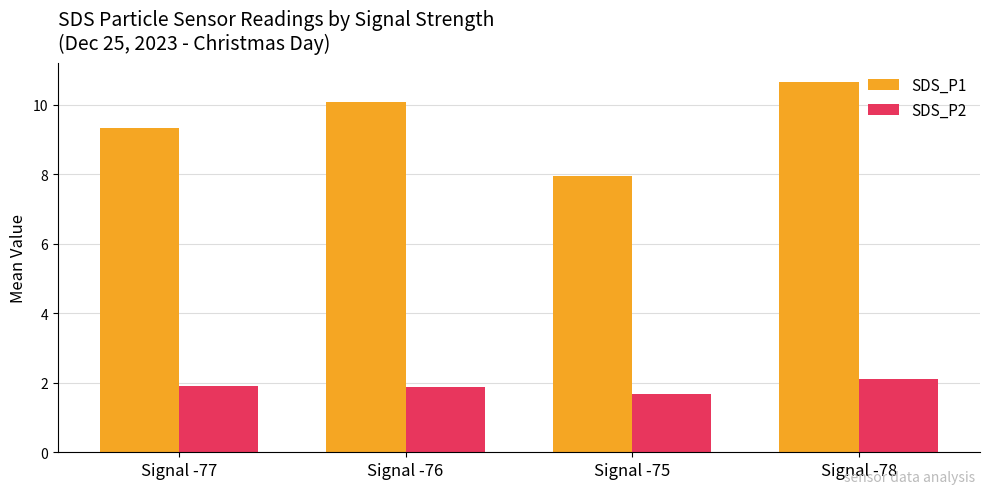

At which label is SDS_P2 closest to 1?

Signal -75